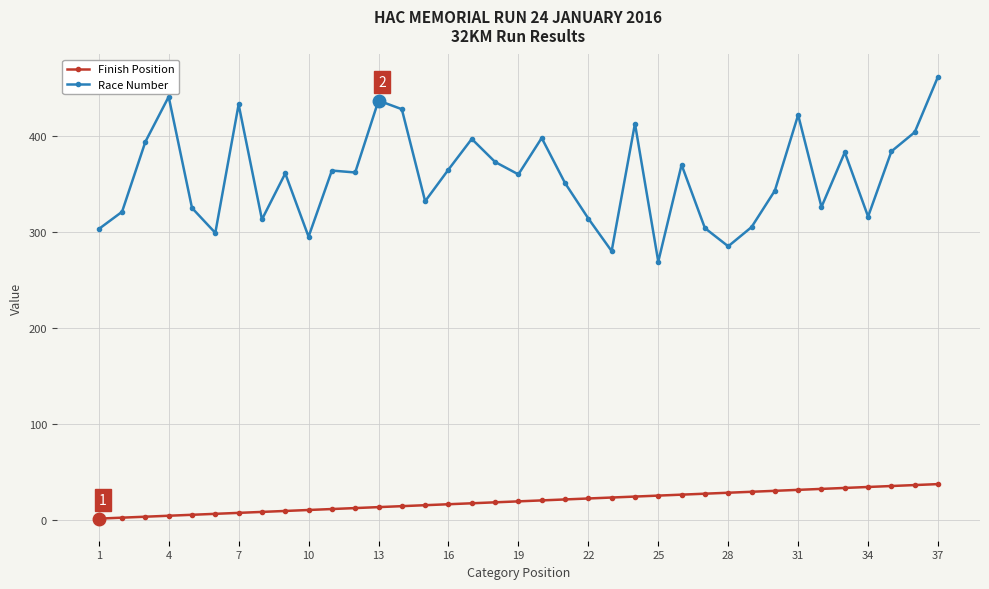

True or false: Race Number has more than 2 points higher than both neighbors.

True